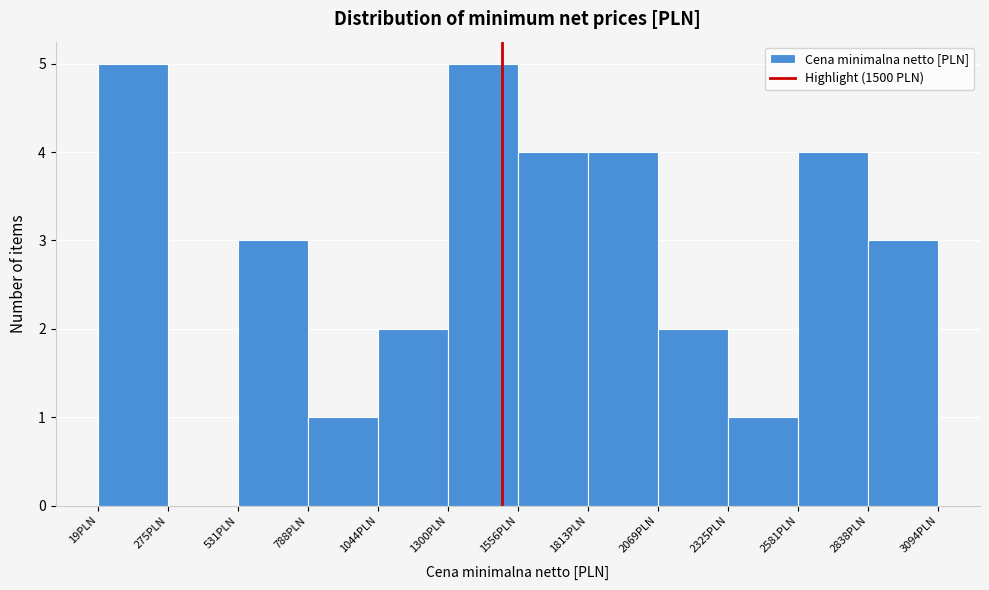

Reading left to right, list every bar in this chart as the range it spans on the x-axis followed by its height. Neither the bar edges nor the heights are printed on the chart, so give them approximately, as read against the axes.

0 to 300: 5
300 to 550: 0
550 to 800: 3
800 to 1050: 1
1050 to 1300: 2
1300 to 1550: 5
1550 to 1800: 4
1800 to 2050: 4
2050 to 2350: 2
2350 to 2600: 1
2600 to 2850: 4
2850 to 3100: 3